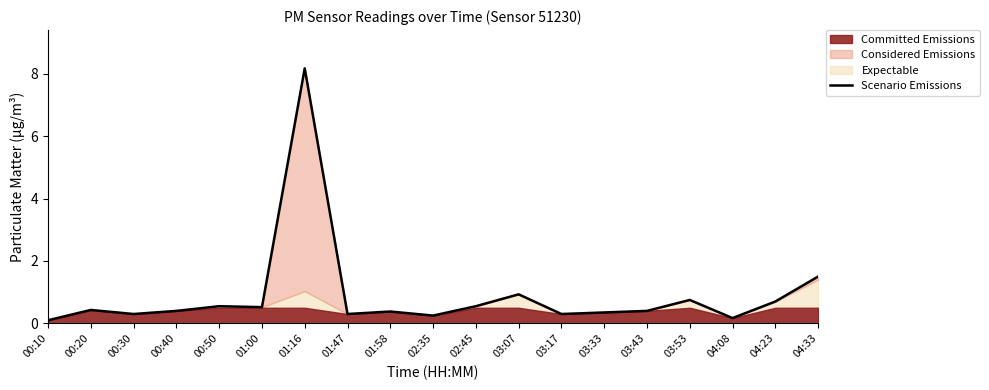

List the labels in order of value, largest first.

01:16, 04:33, 03:07, 03:53, 04:23, 00:50, 02:45, 01:00, 00:20, 00:40, 03:43, 01:58, 03:33, 00:30, 01:47, 03:17, 02:35, 04:08, 00:10